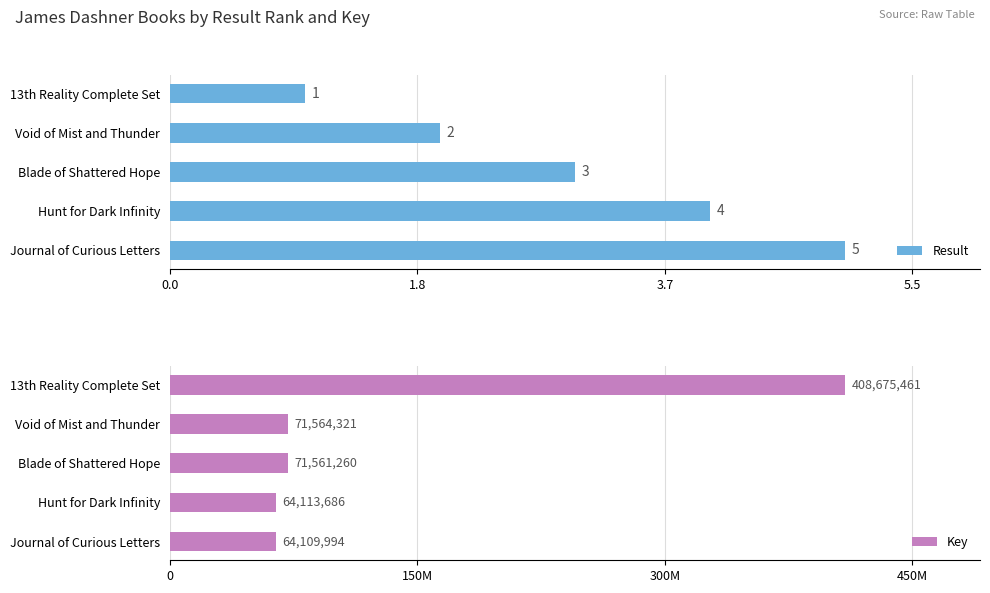

What is the difference between the maximum and minimum values in the Key series?

344565467